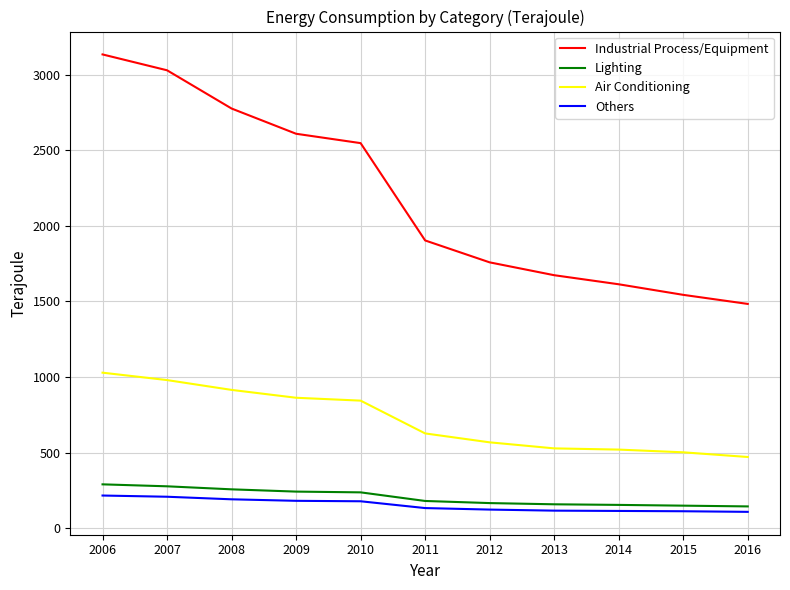

What is the difference between the maximum and minimum values in the Air Conditioning series?

558